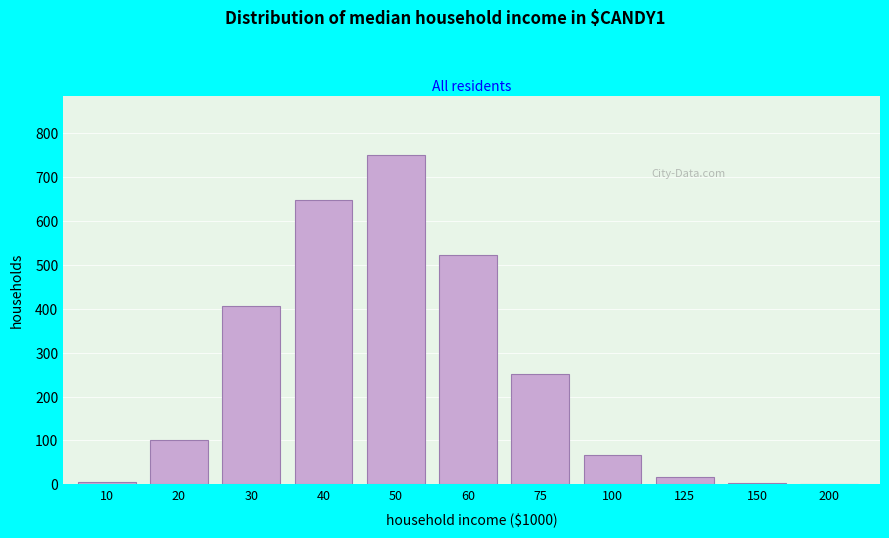

The value at 20 is 177. True or false?

False